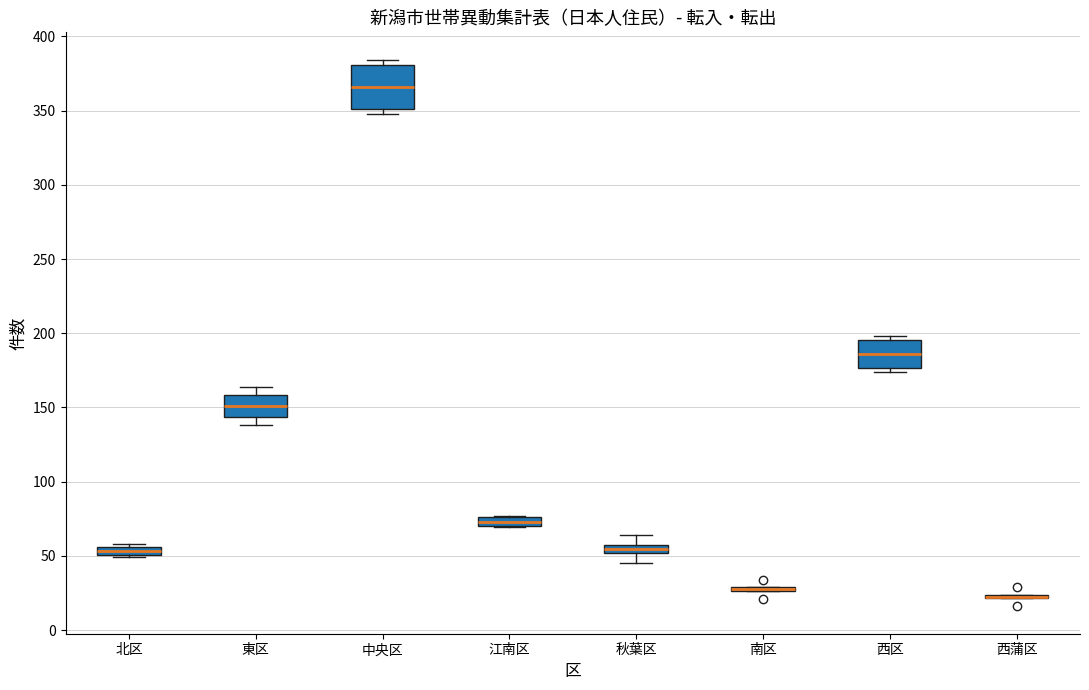

Comparing the boxes themselves (not the whiskers), which one is the tallest?

中央区